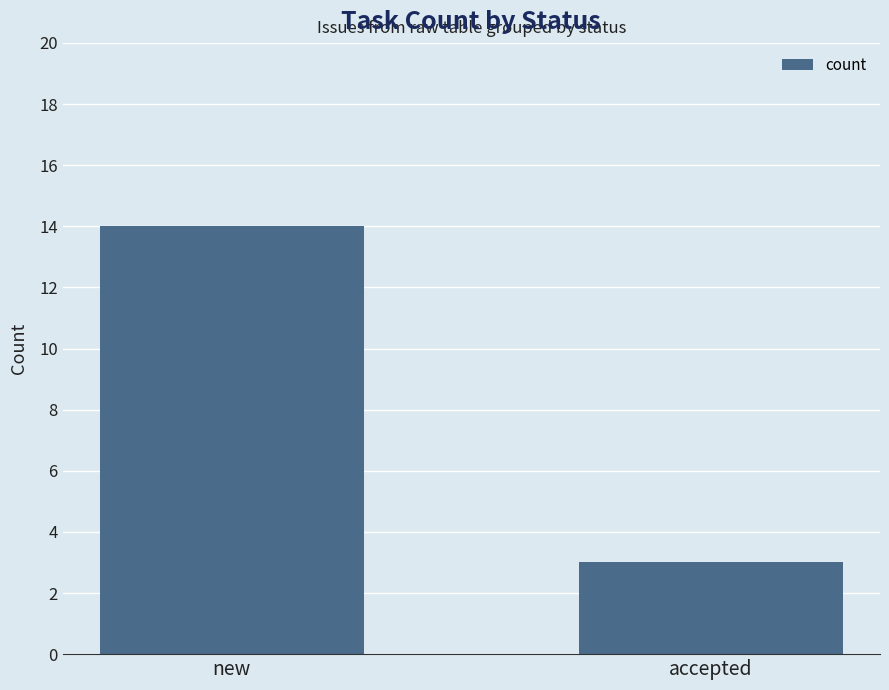

Count the number of data series in this chart.

1